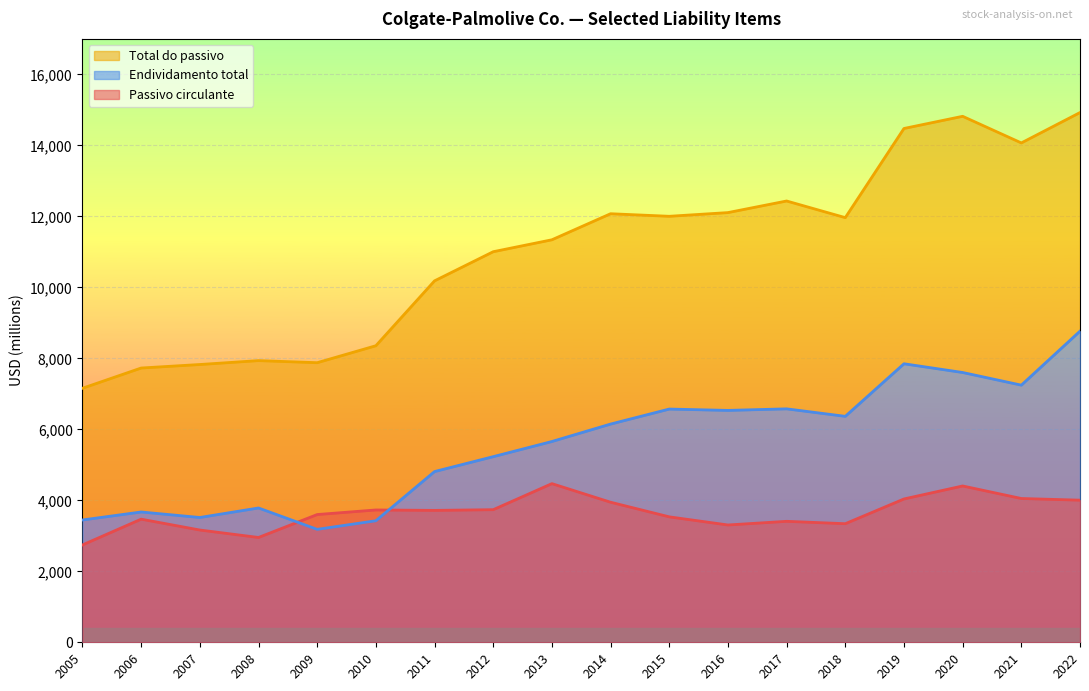

The Passivo circulante series shows 6161 at 2014. True or false?

False